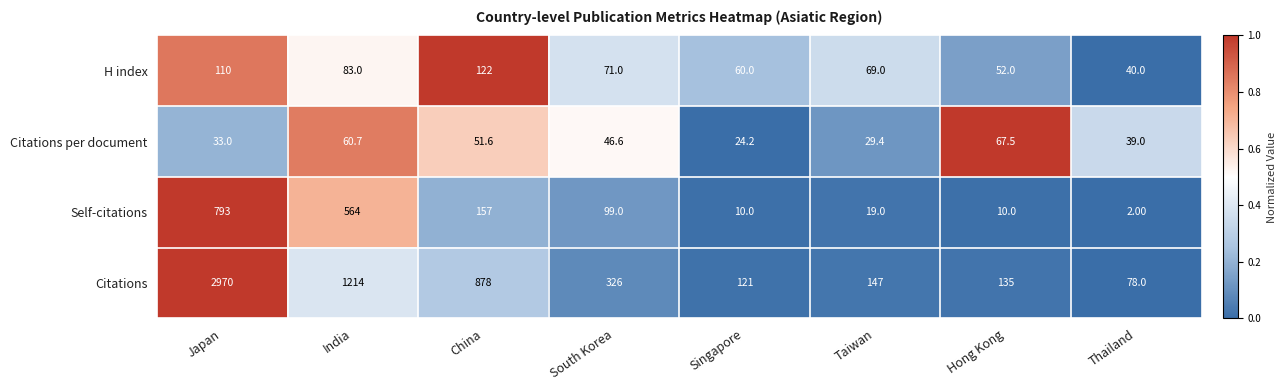

List the labels in order of Citations per document value, largest first.

Hong Kong, India, China, South Korea, Thailand, Japan, Taiwan, Singapore